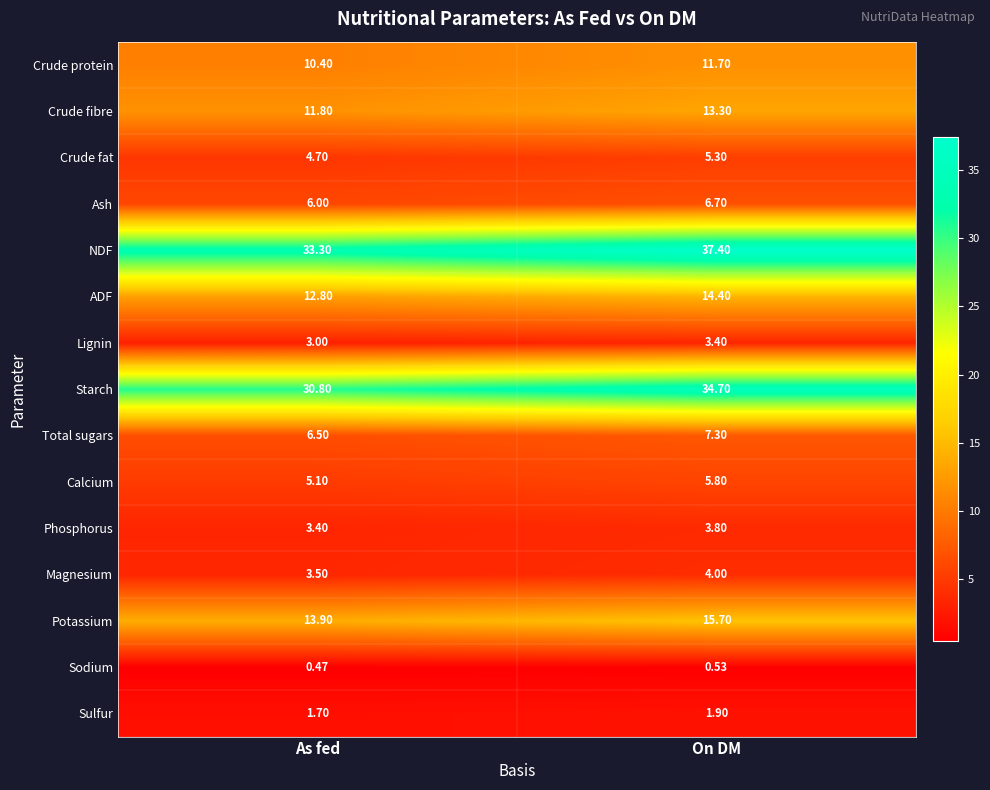

Rank the series at As fed from highest to lowest value.

NDF, Starch, Potassium, ADF, Crude fibre, Crude protein, Total sugars, Ash, Calcium, Crude fat, Magnesium, Phosphorus, Lignin, Sulfur, Sodium